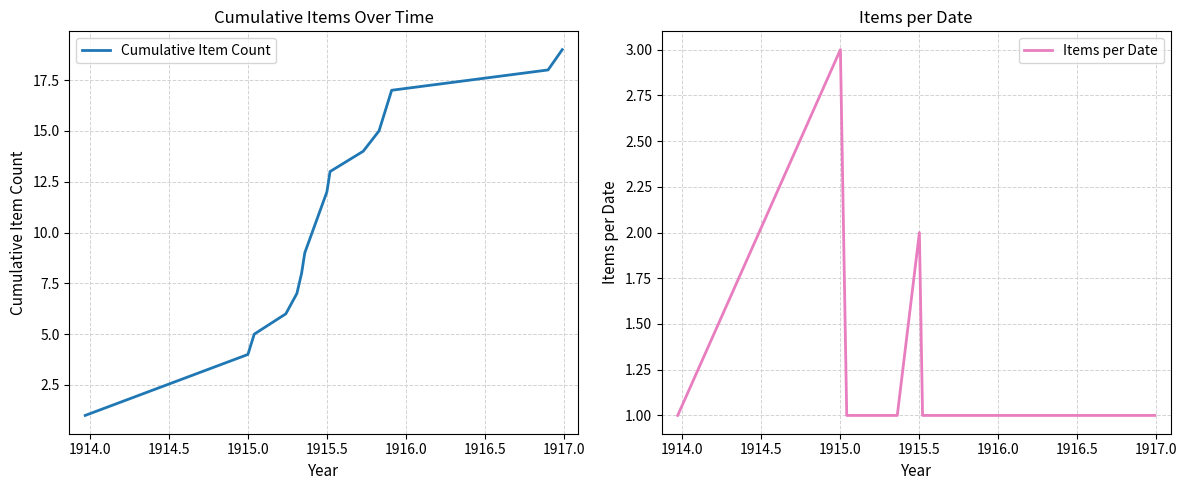

What is the maximum value for Cumulative Item Count?

19